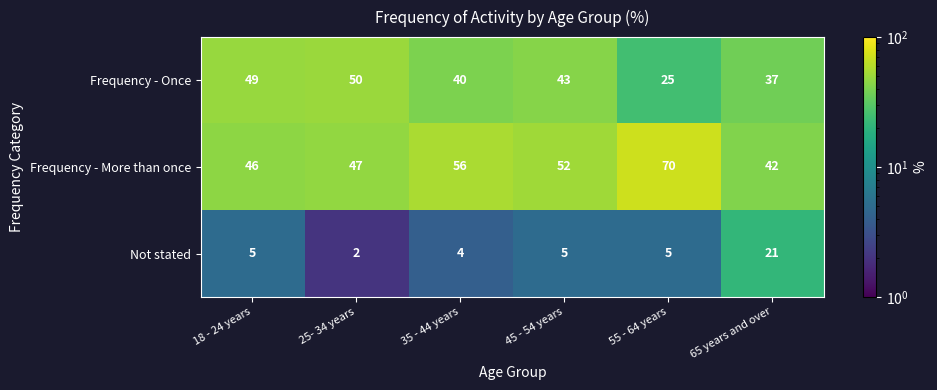

At how many categories does at least one series exceed 59?

1